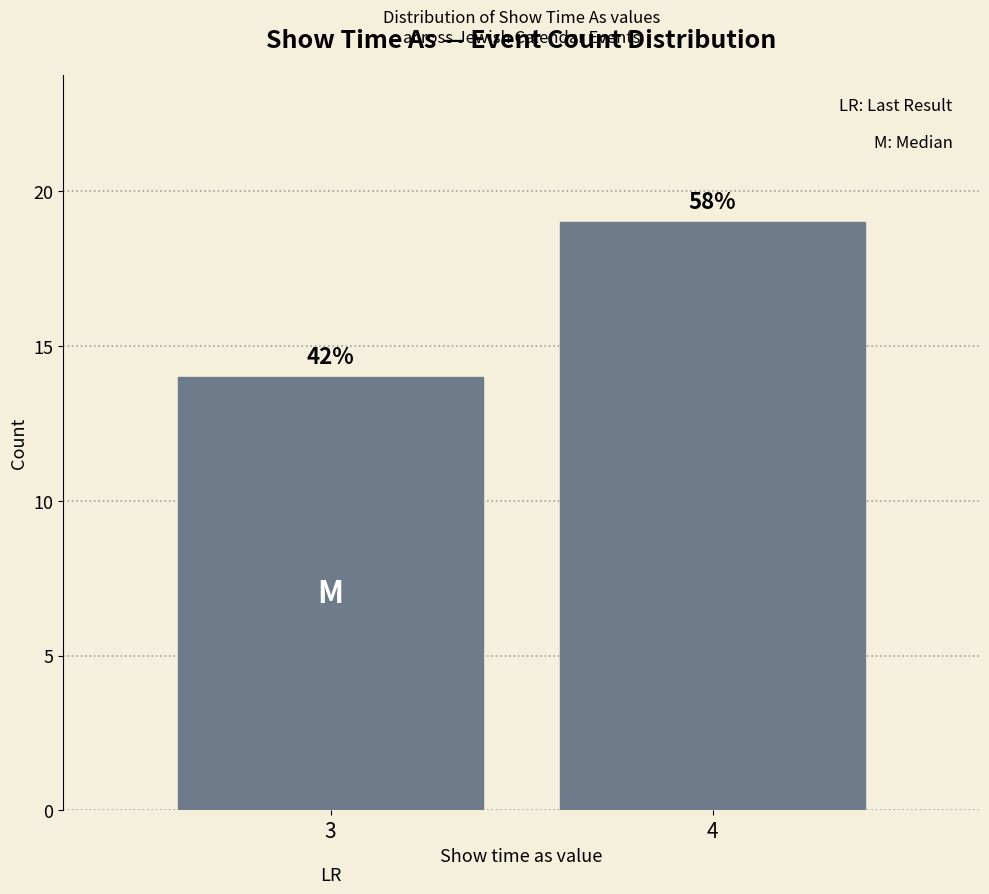

Does the chart contain any negative values?

No